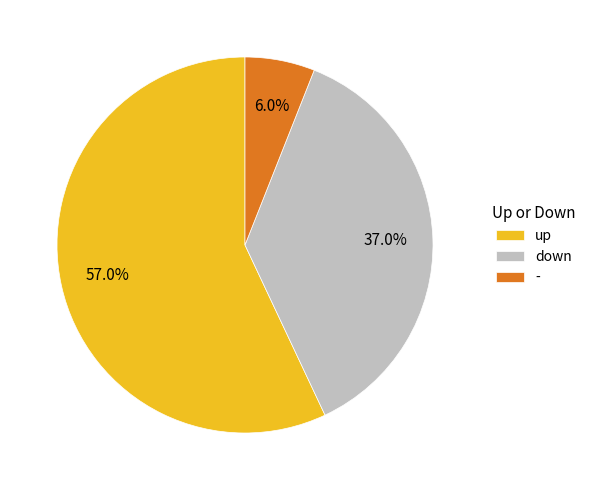

To the nearest percent, what percentage of the pie is down?

37%